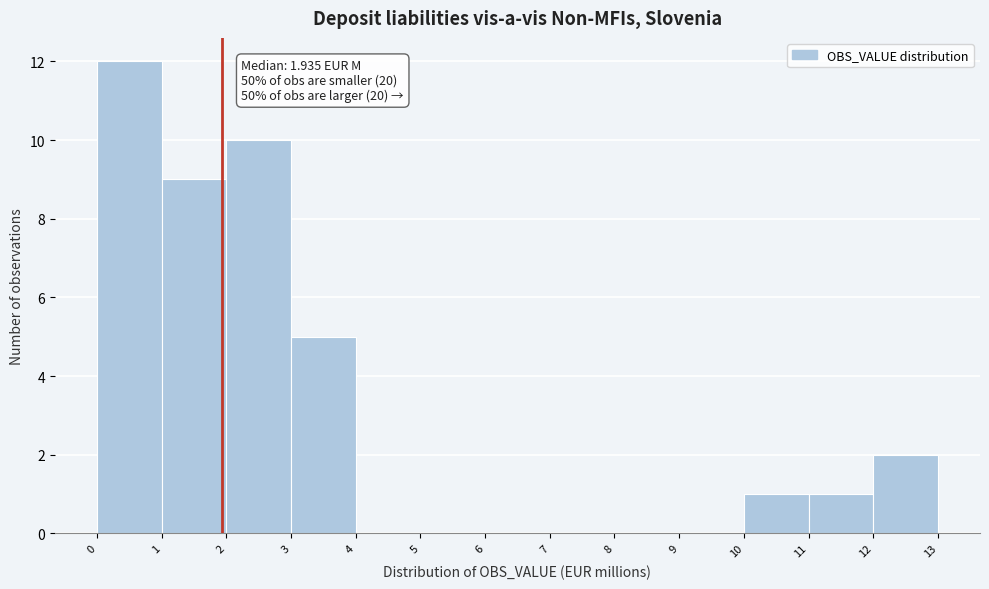

Which range on the x-axis has the tallest bar?

0 to 1